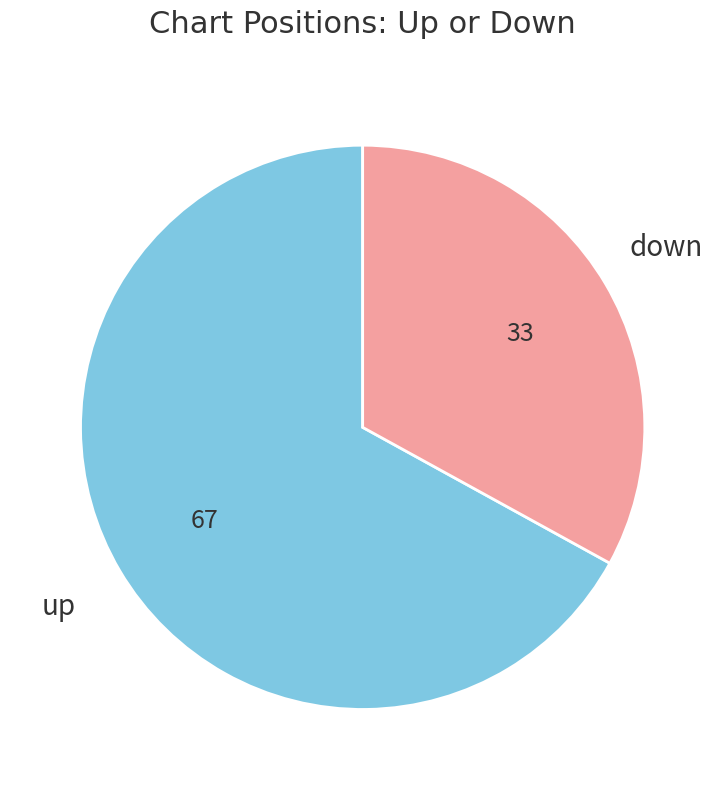

Between up and down, which is larger?

up